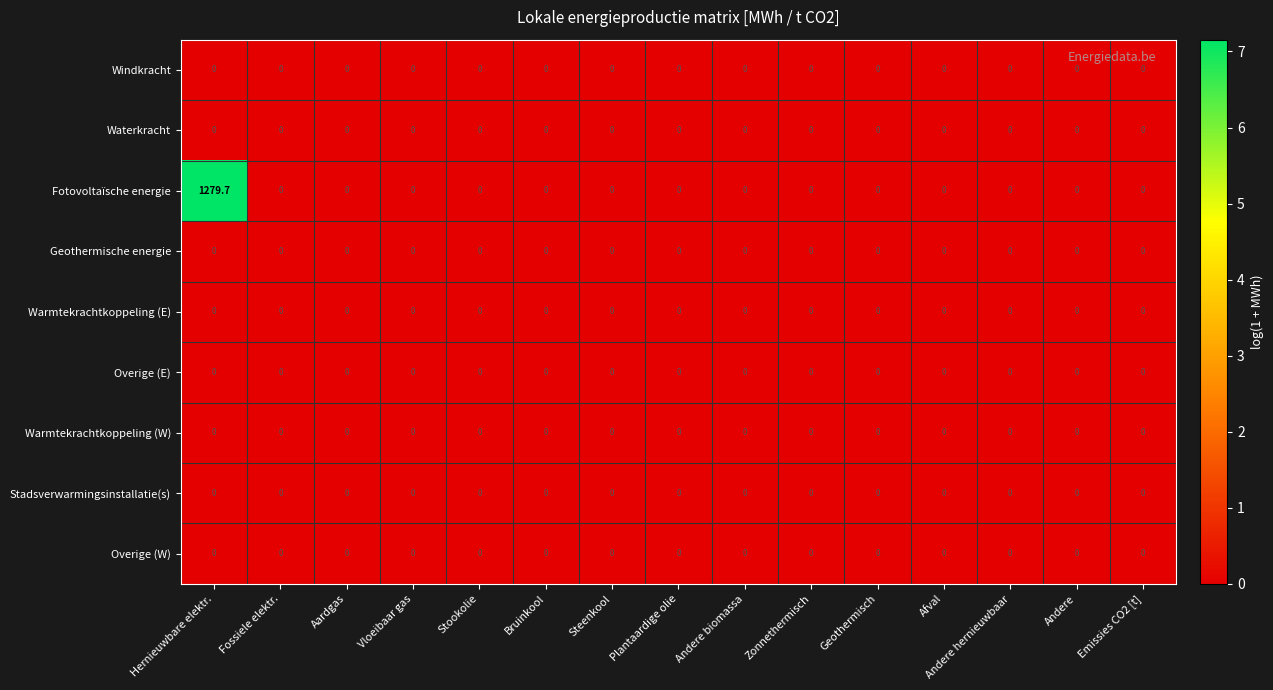

What is the greatest value displayed?

1279.7